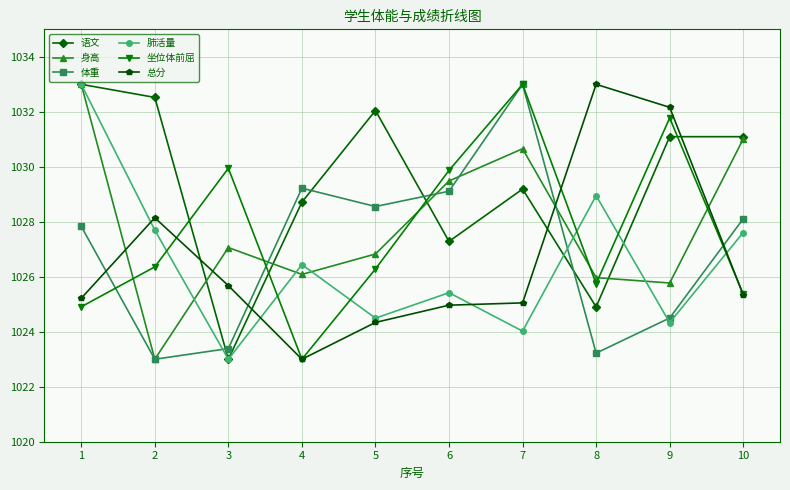

Reading left to right, transcribe all the data shown in this chart.

语文: 1=1033.0	2=1032.5	3=1023.0	4=1028.7	5=1032.0	6=1027.3	7=1029.2	8=1024.9	9=1031.1	10=1031.1
身高: 1=1033.0	2=1023.0	3=1027.1	4=1026.1	5=1026.8	6=1029.5	7=1030.7	8=1026.0	9=1025.8	10=1031.0
体重: 1=1027.8	2=1023.0	3=1023.4	4=1029.2	5=1028.6	6=1029.1	7=1033.0	8=1023.2	9=1024.5	10=1028.1
肺活量: 1=1033.0	2=1027.7	3=1023.0	4=1026.4	5=1024.5	6=1025.4	7=1024.0	8=1028.9	9=1024.3	10=1027.6
坐位体前屈: 1=1024.9	2=1026.4	3=1029.9	4=1023.0	5=1026.3	6=1029.9	7=1033.0	8=1025.7	9=1031.8	10=1025.4
总分: 1=1025.2	2=1028.1	3=1025.7	4=1023.0	5=1024.3	6=1025.0	7=1025.1	8=1033.0	9=1032.2	10=1025.3